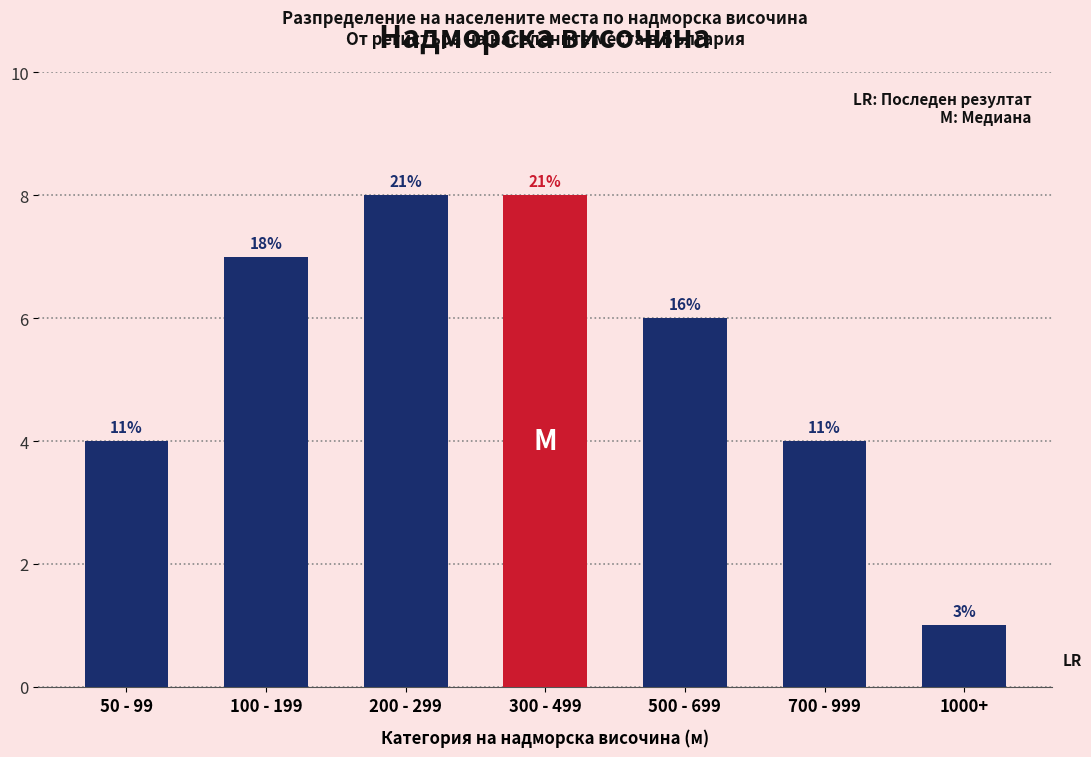

Are the bars horizontal?

No